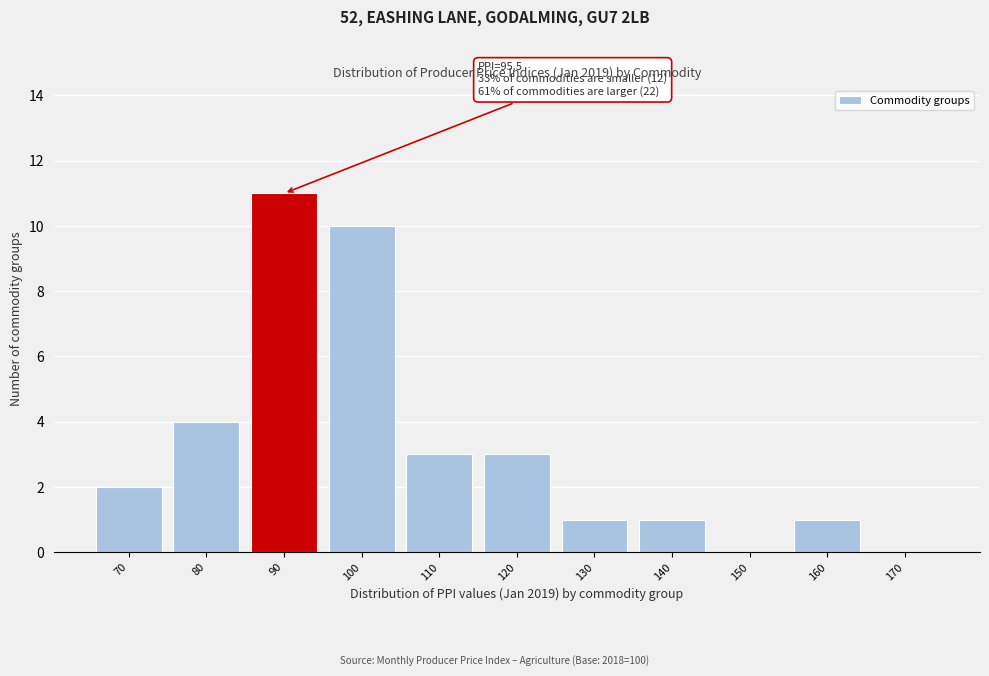

Reading left to right, extract all data points from this chart.

70=2	80=4	90=11	100=10	110=3	120=3	130=1	140=1	150=0	160=1	170=0